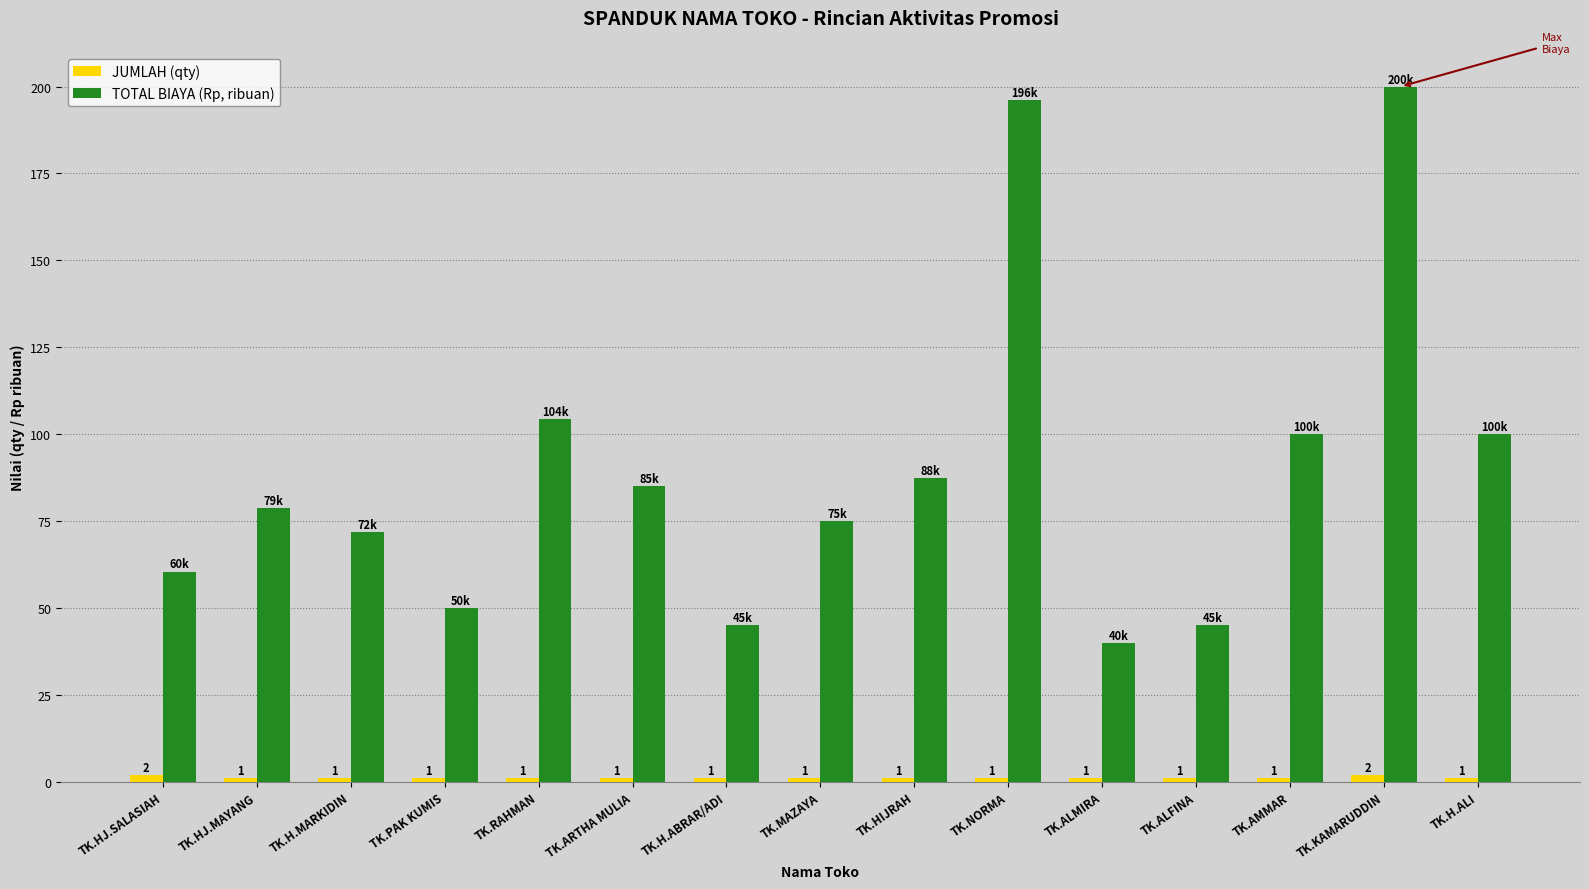

How many bars are there in total?

30